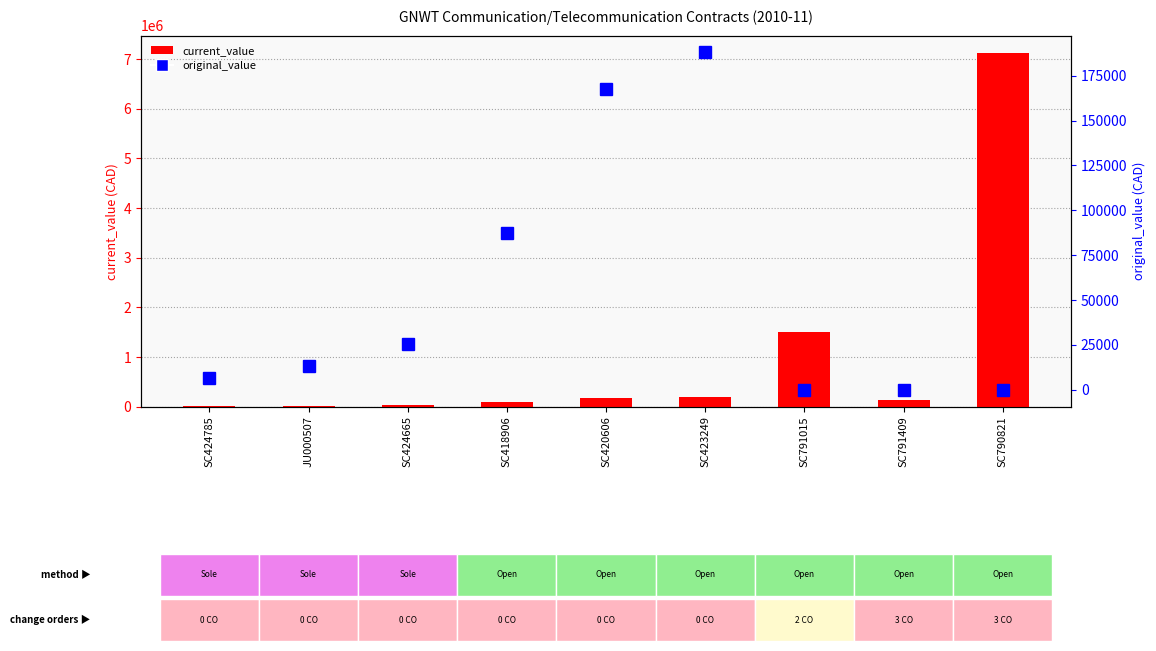

What is the label of the 9th bar from the left?

SC790821